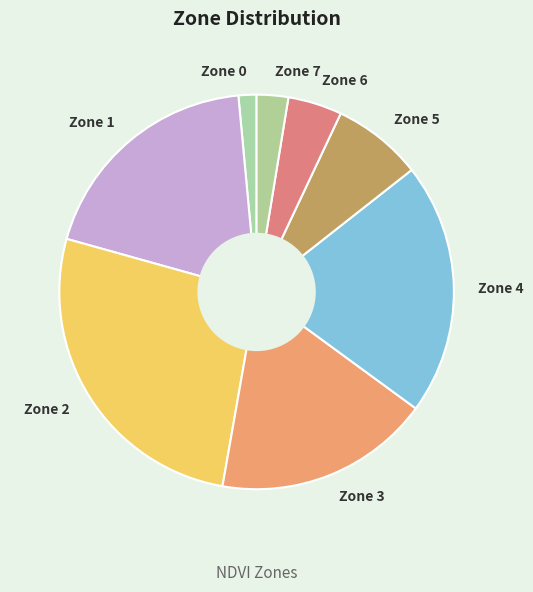

Which has a higher value, Zone 4 or Zone 5?

Zone 4